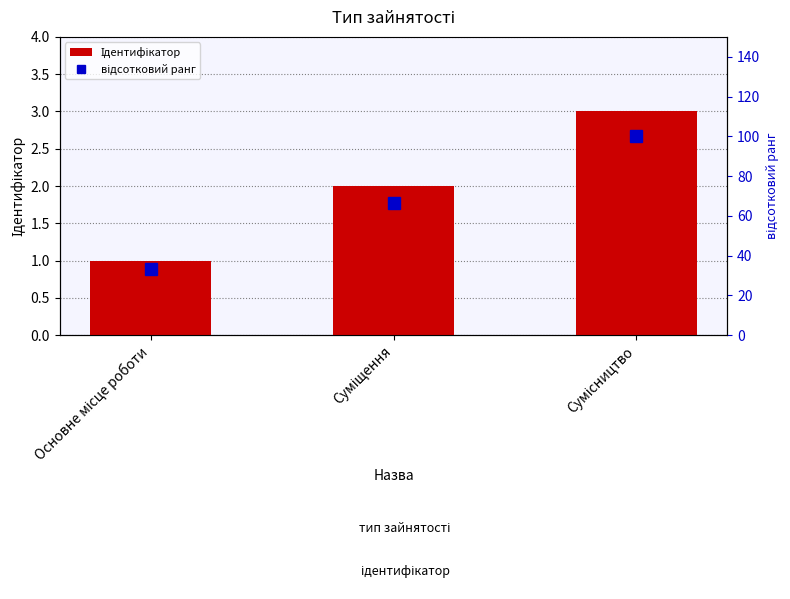

Which series has the largest total across all categories?

відсотковий ранг